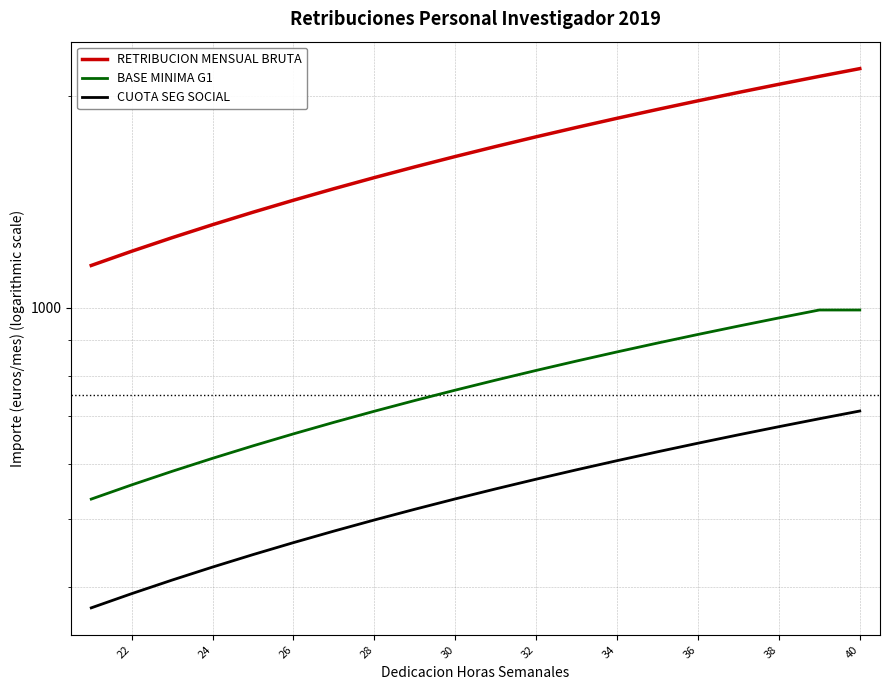

How many series are shown in this chart?

3